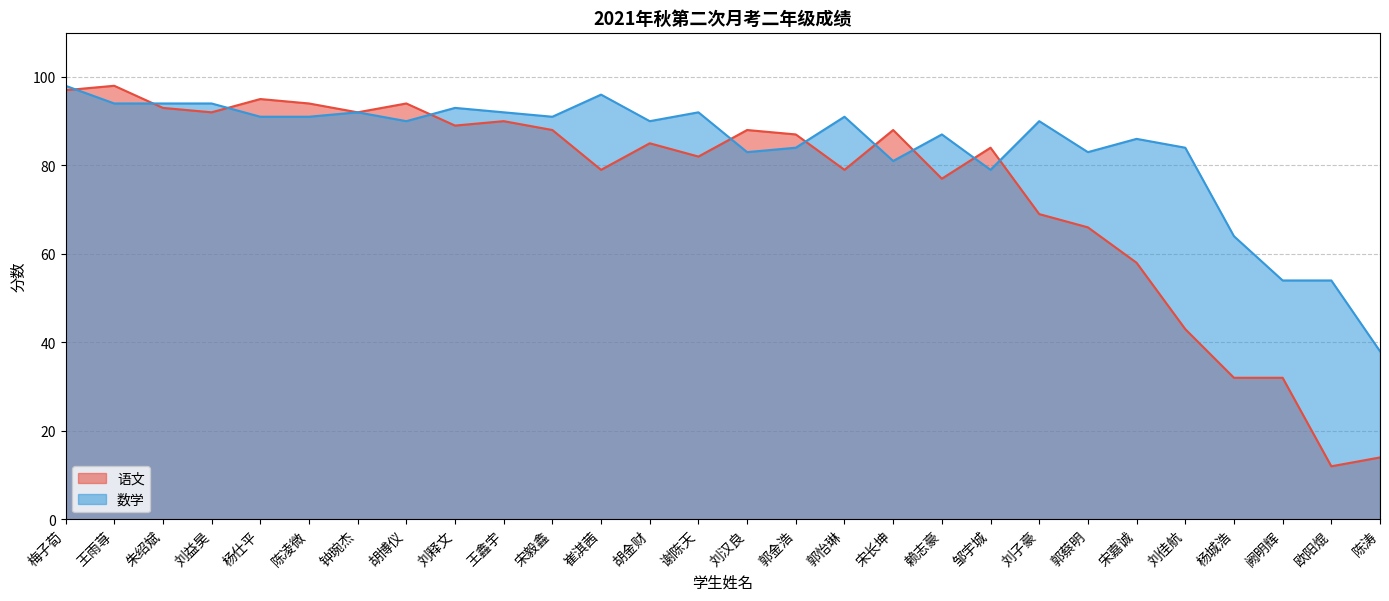

What is the difference between the highest and lowest values at 宋毅鑫?

3